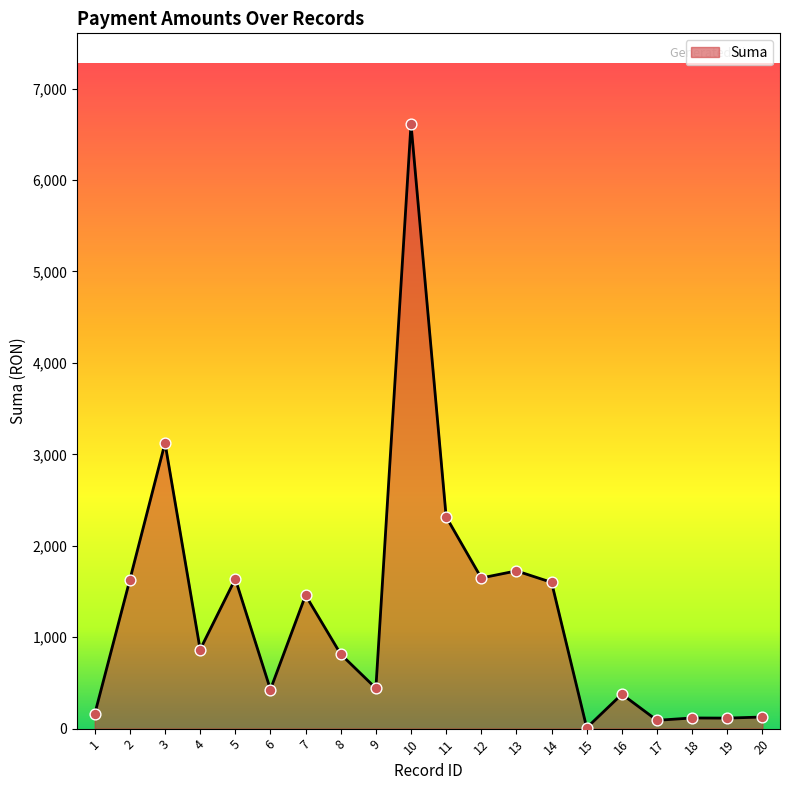

Approximately how many times larger is the value at 14 compared to 16?

4.2